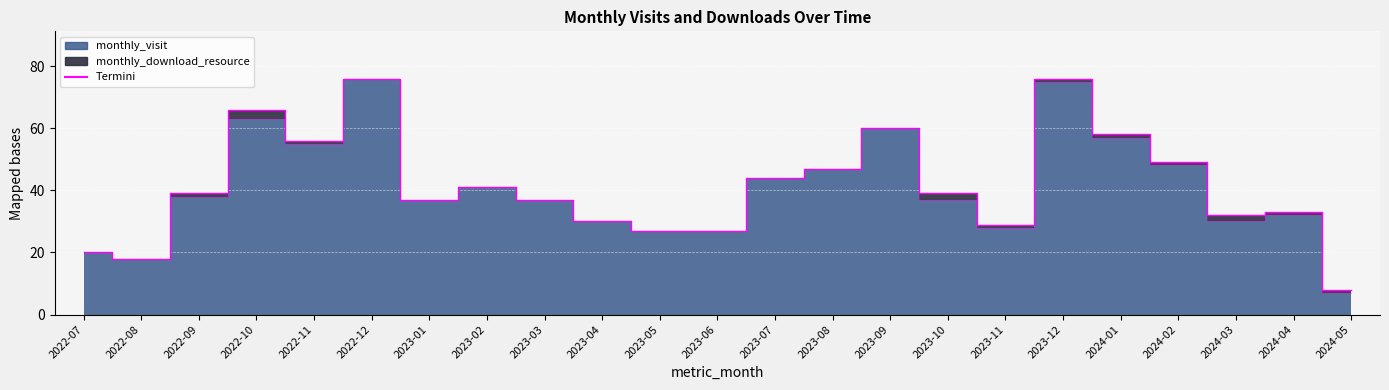

List the labels in order of value, smallest first.

2024-05, 2022-08, 2022-07, 2023-05, 2023-06, 2023-11, 2023-04, 2024-03, 2024-04, 2023-01, 2023-03, 2023-10, 2022-09, 2023-02, 2023-07, 2023-08, 2024-02, 2022-11, 2024-01, 2023-09, 2022-10, 2023-12, 2022-12